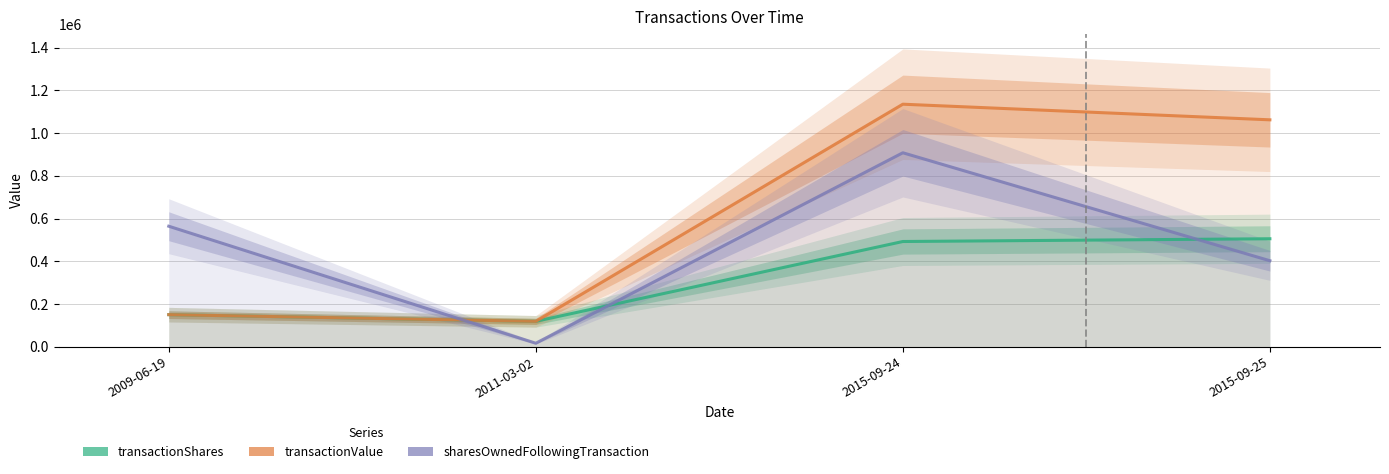

Where is sharesOwnedFollowingTransaction nearest to the value 461938?

2015-09-25